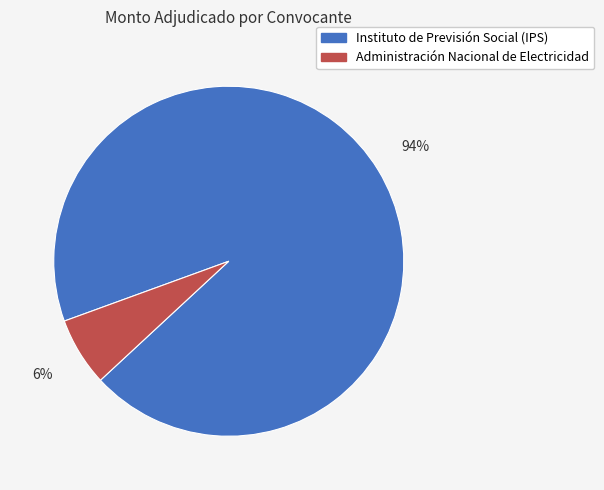

Does Instituto de Previsión Social (IPS) represent more than half of the total?

Yes